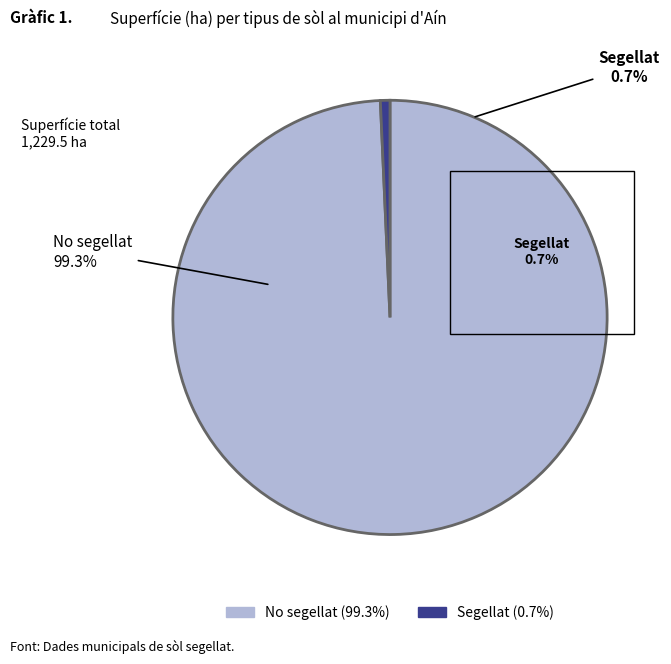

What is the total percentage of Segellat and No segellat?

100.0%